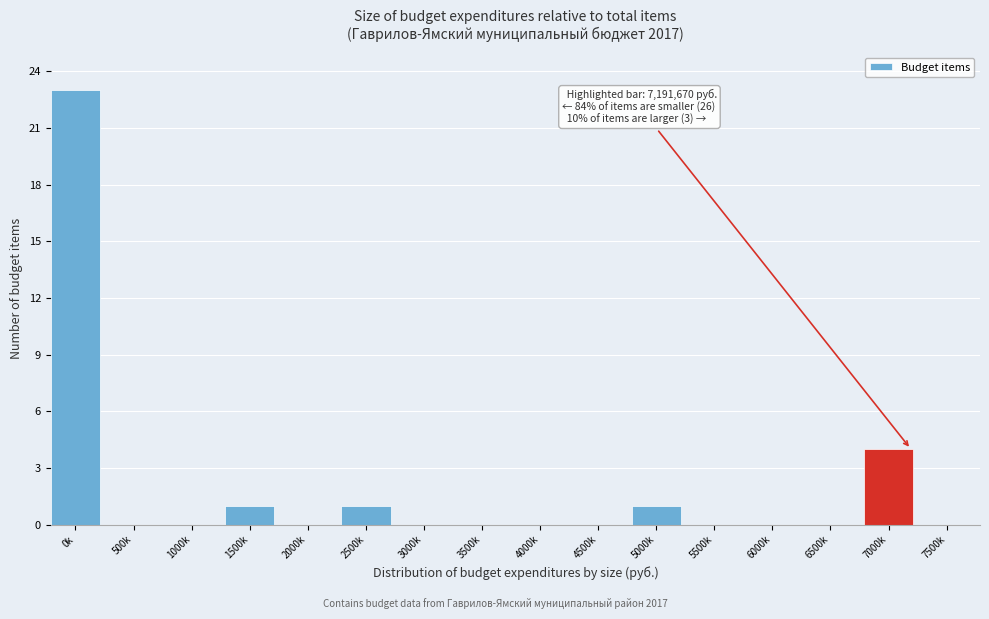

Reading right to left, list all the values displayed in this chart.

7500k=0	7000k=4	6500k=0	6000k=0	5500k=0	5000k=1	4500k=0	4000k=0	3500k=0	3000k=0	2500k=1	2000k=0	1500k=1	1000k=0	500k=0	0k=23